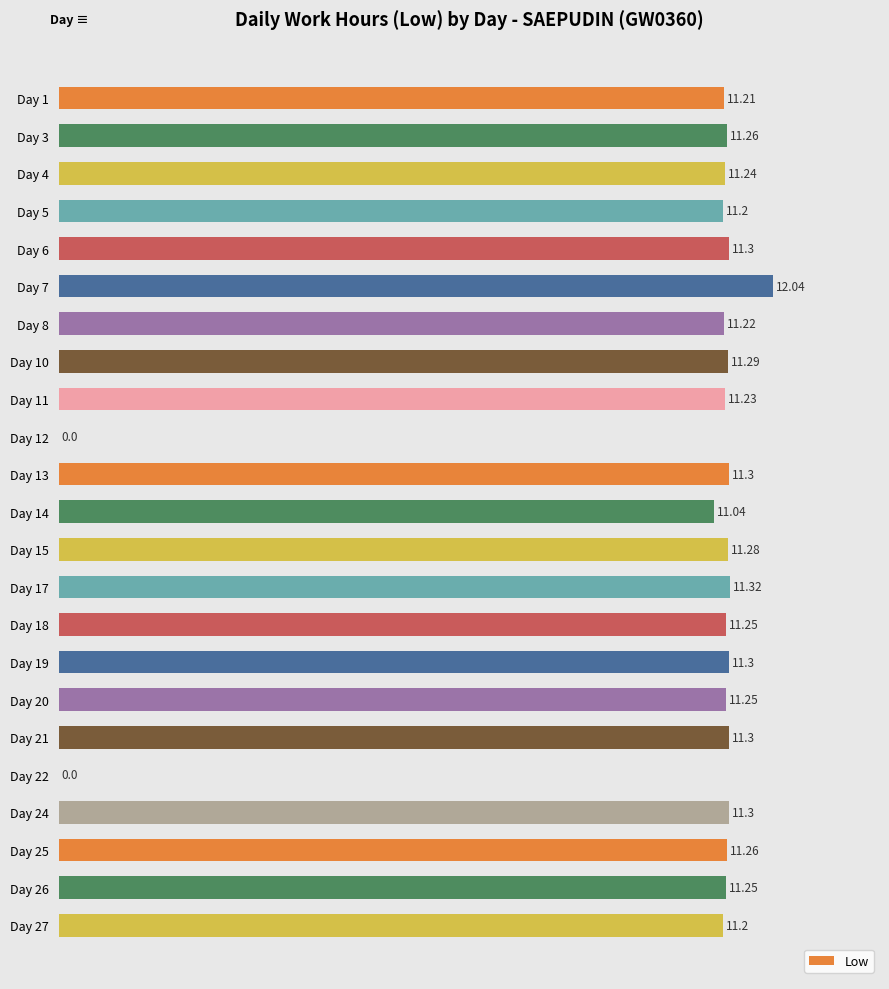

Are the bars grouped side by side (vs. stacked)?

No